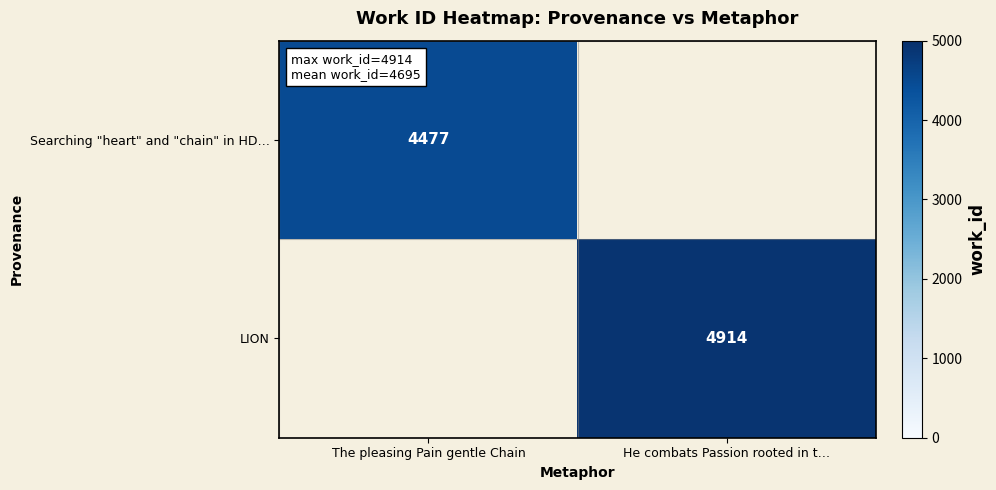

The value of Searching "heart" and "chain" in HD… at The pleasing Pain gentle Chain is 5900. True or false?

False